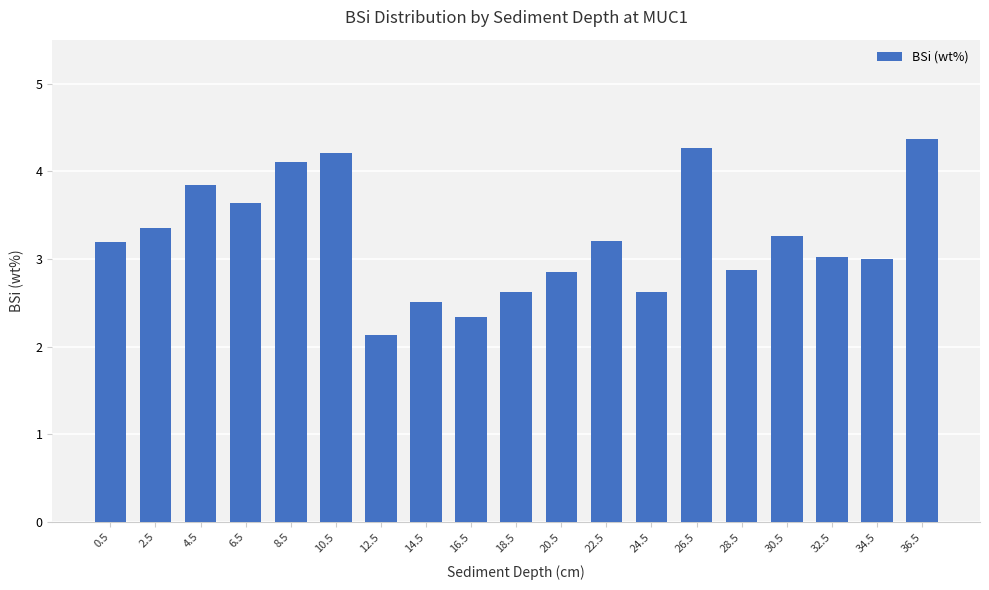

What is the difference between the maximum and second lowest values?

2.0